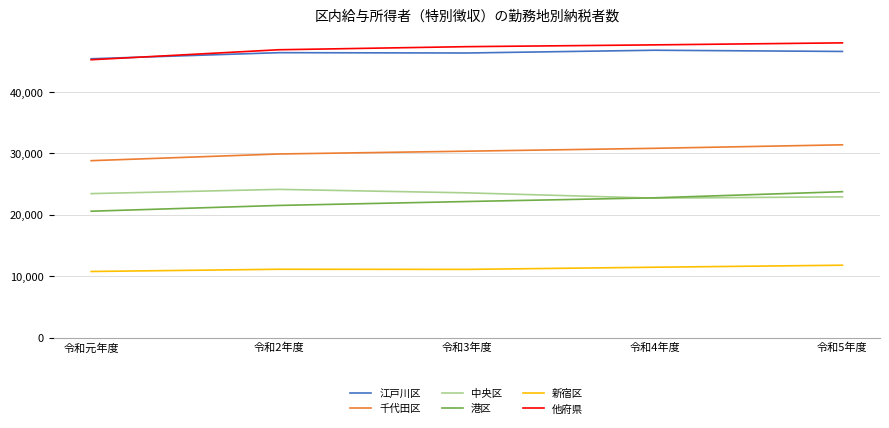

Is the value of 江戸川区 at 令和4年度 greater than the value of 港区 at 令和3年度?

Yes